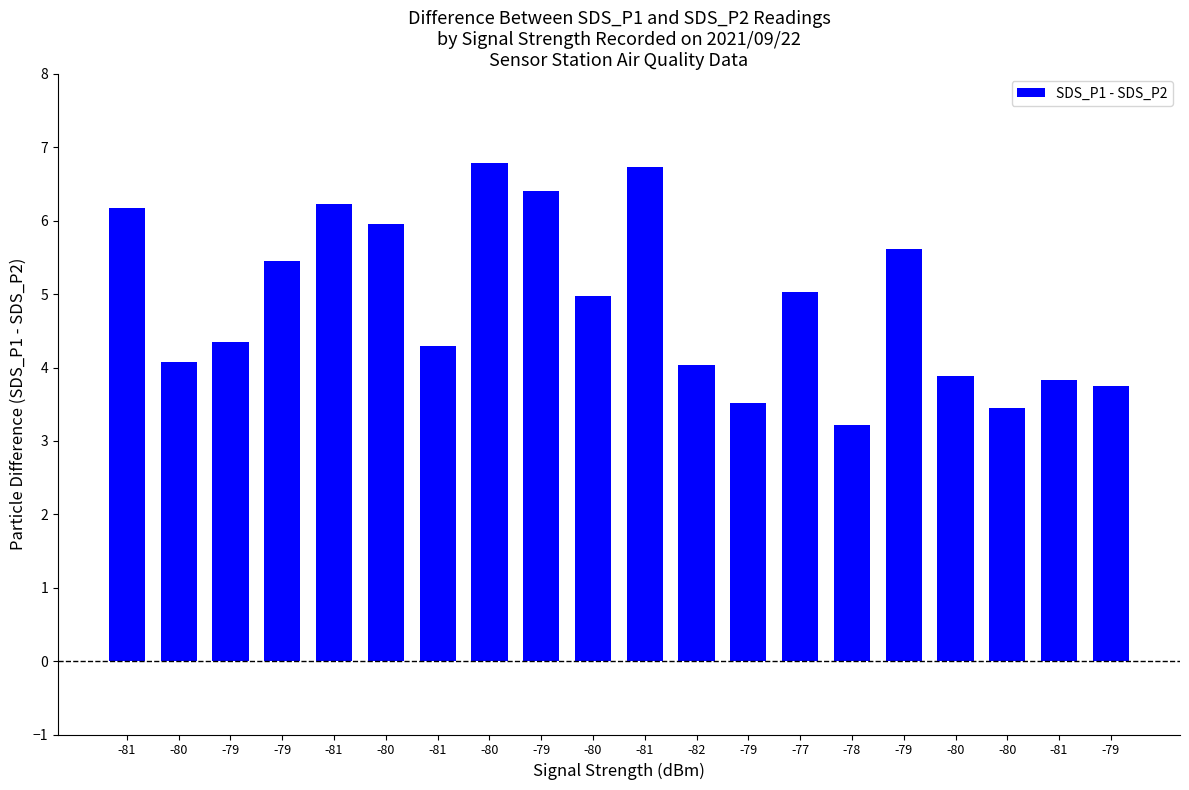

At which label does the data first exceed 4?

-81